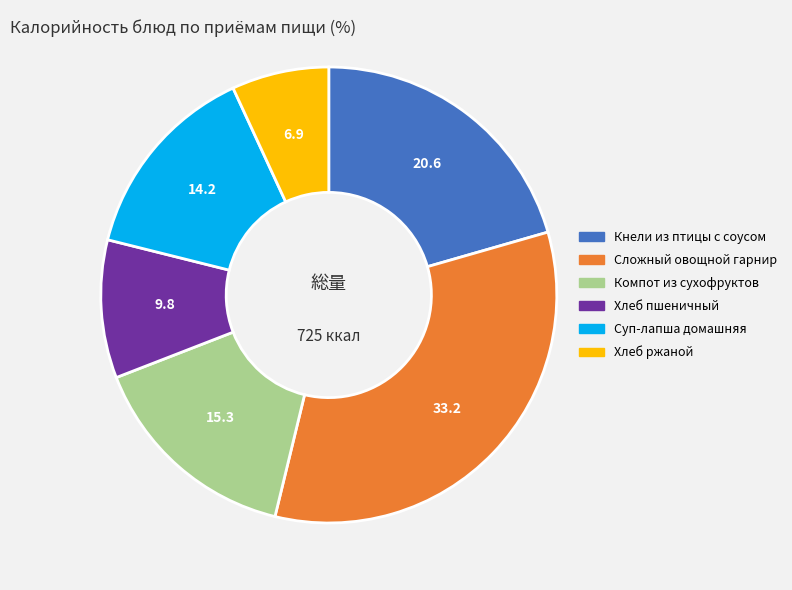

Does Кнели из птицы с соусом represent more than half of the total?

No